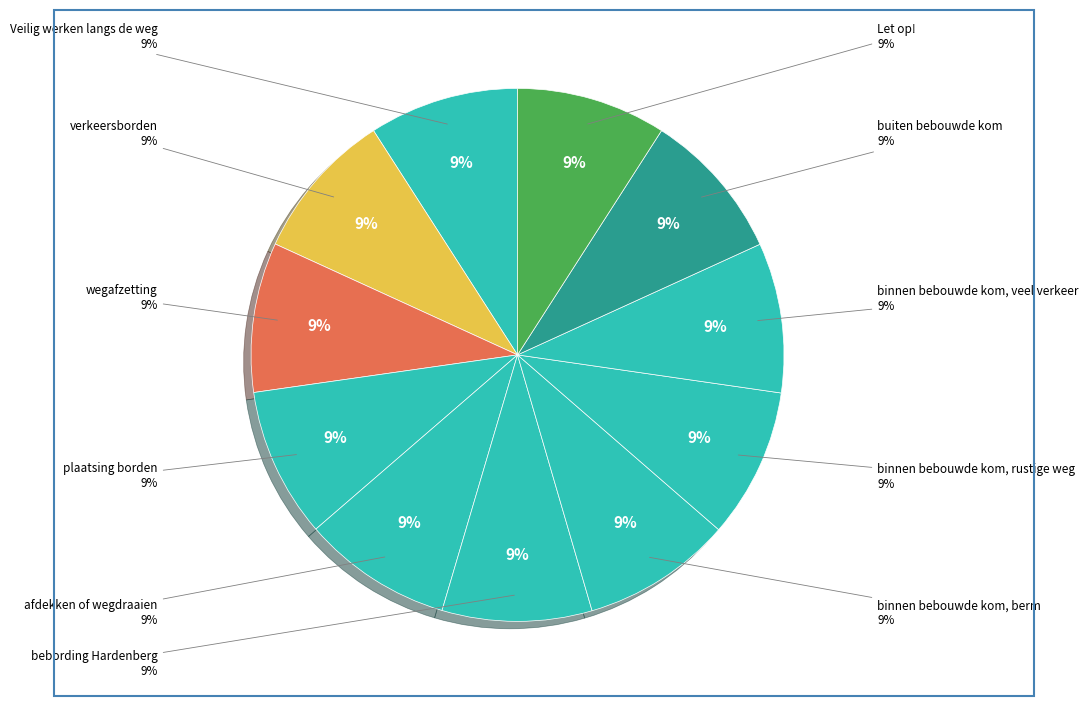

How many slices are in this pie chart?

11